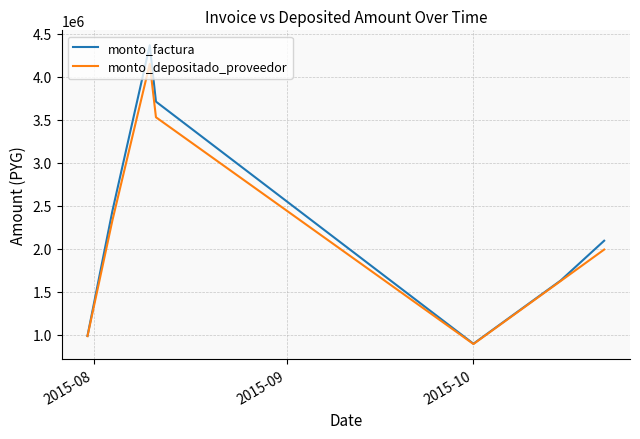

What is the maximum value for monto_factura?

4365000